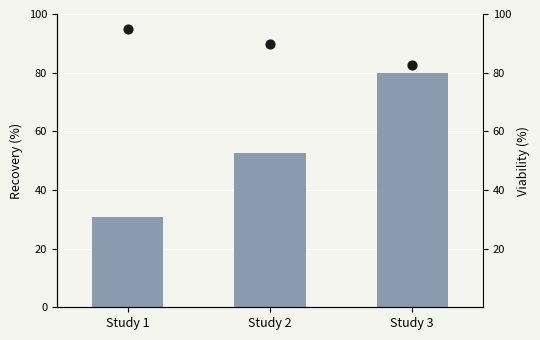

What is the total value across all series at Study 2?

142.5